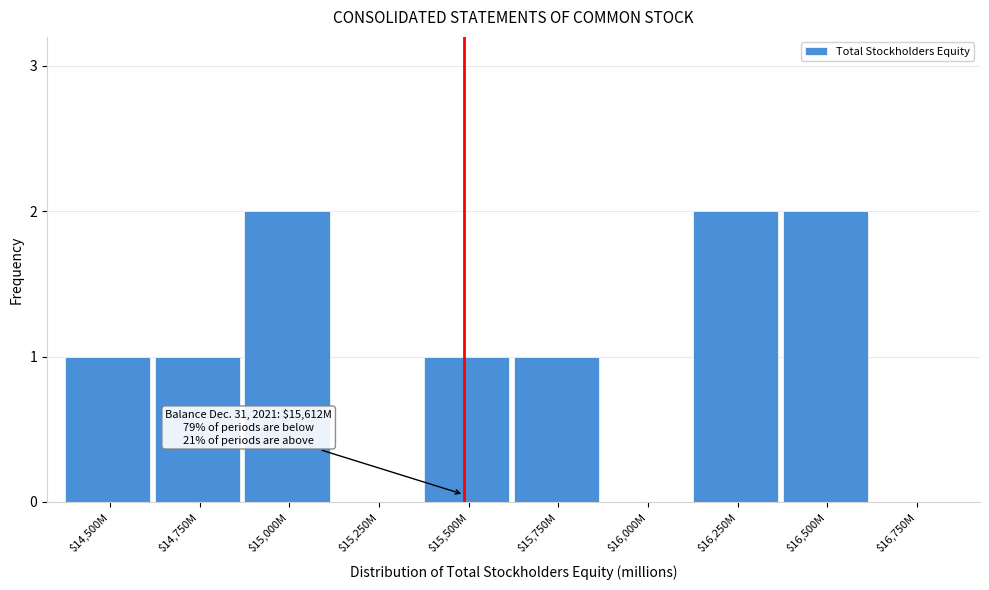

Is it true that the value at $15,250M is 0?

True